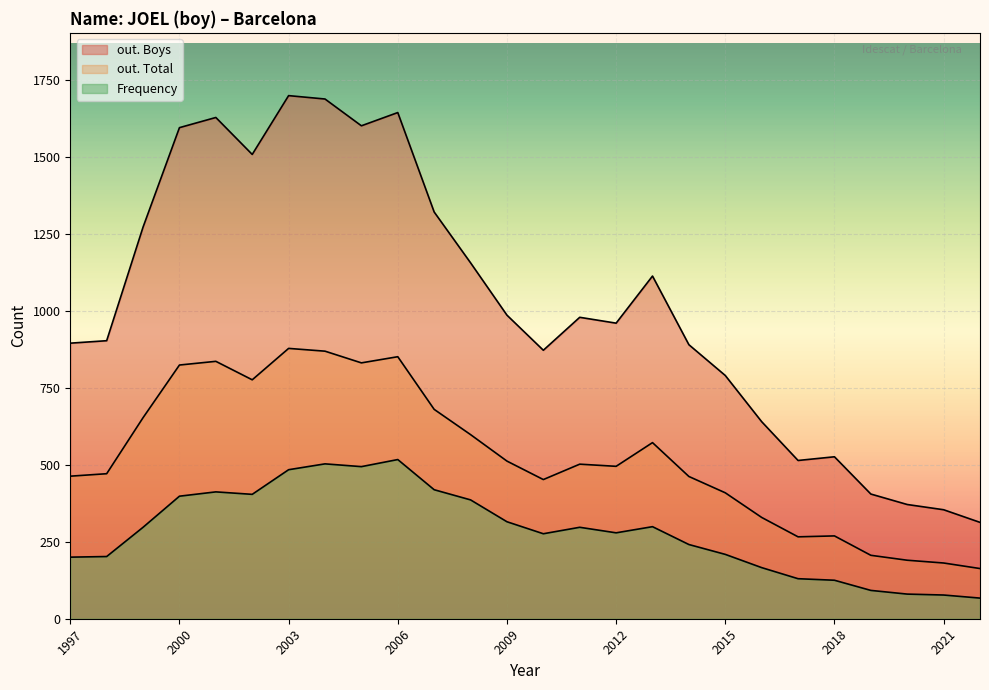

At which label is out. Boys closest to 1006?

2009